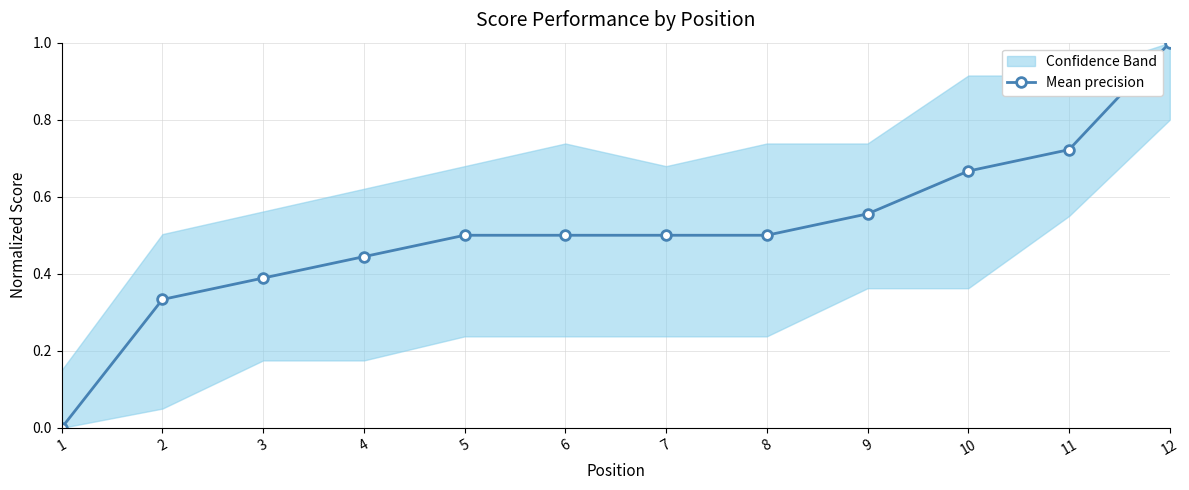

Does the chart have visible grid lines?

Yes